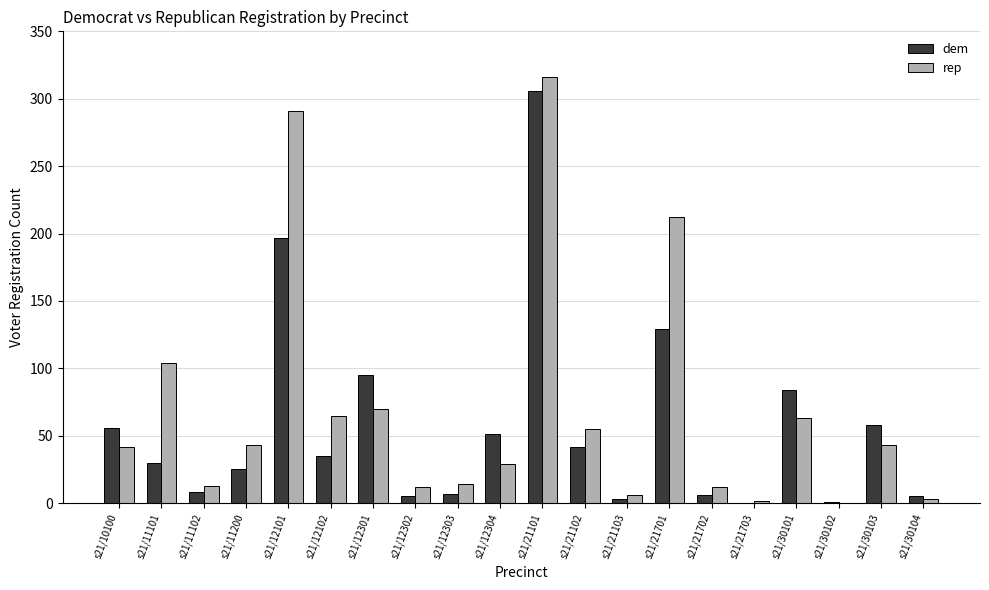

How many groups of bars are there?

20